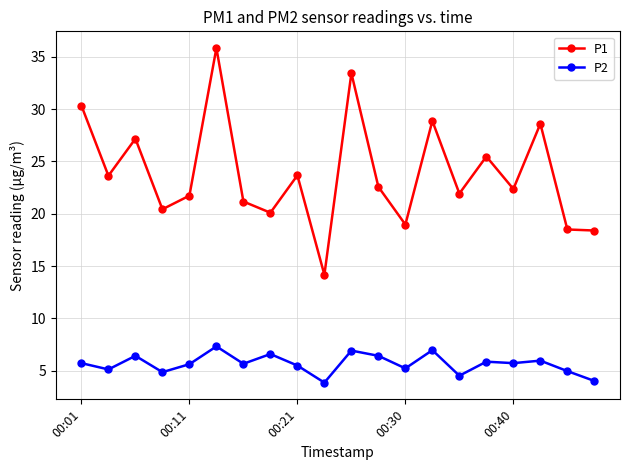

Rank the series by their average value, from lowest to highest.

P2, P1